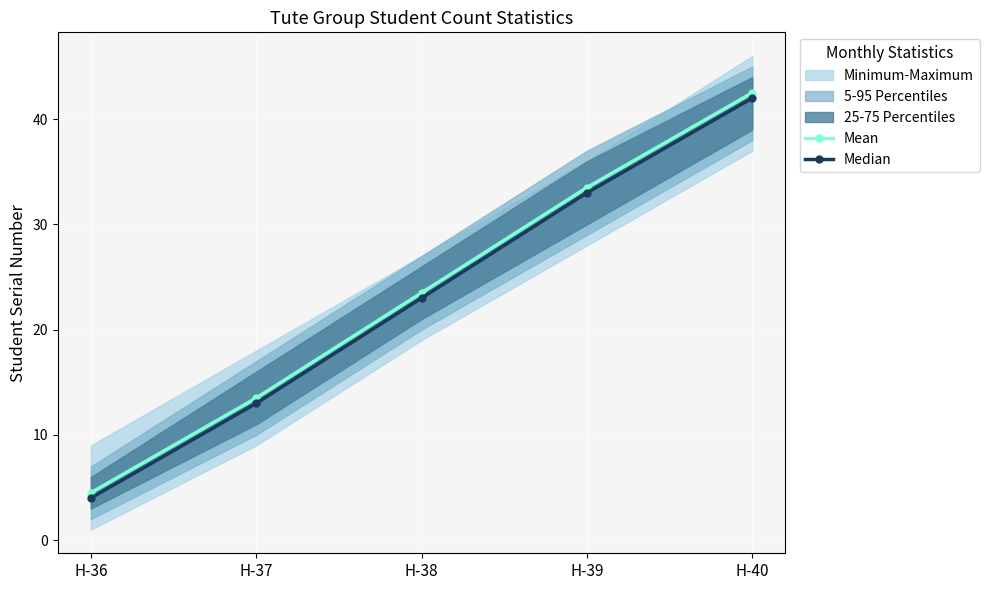

Reading left to right, what are all the values shown in this chart?

Mean: 4.5	13.5	23.5	33.5	42.5
Median: 4.0	13.0	23.0	33.0	42.0